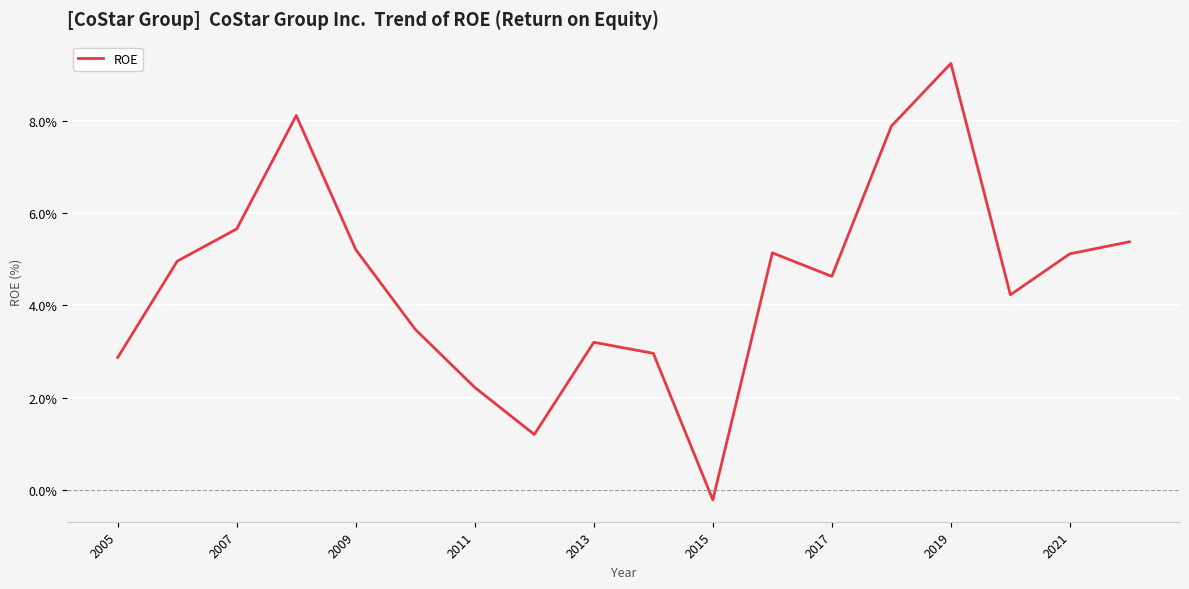

The chart shows a value of 3.2 at 2013. True or false?

True